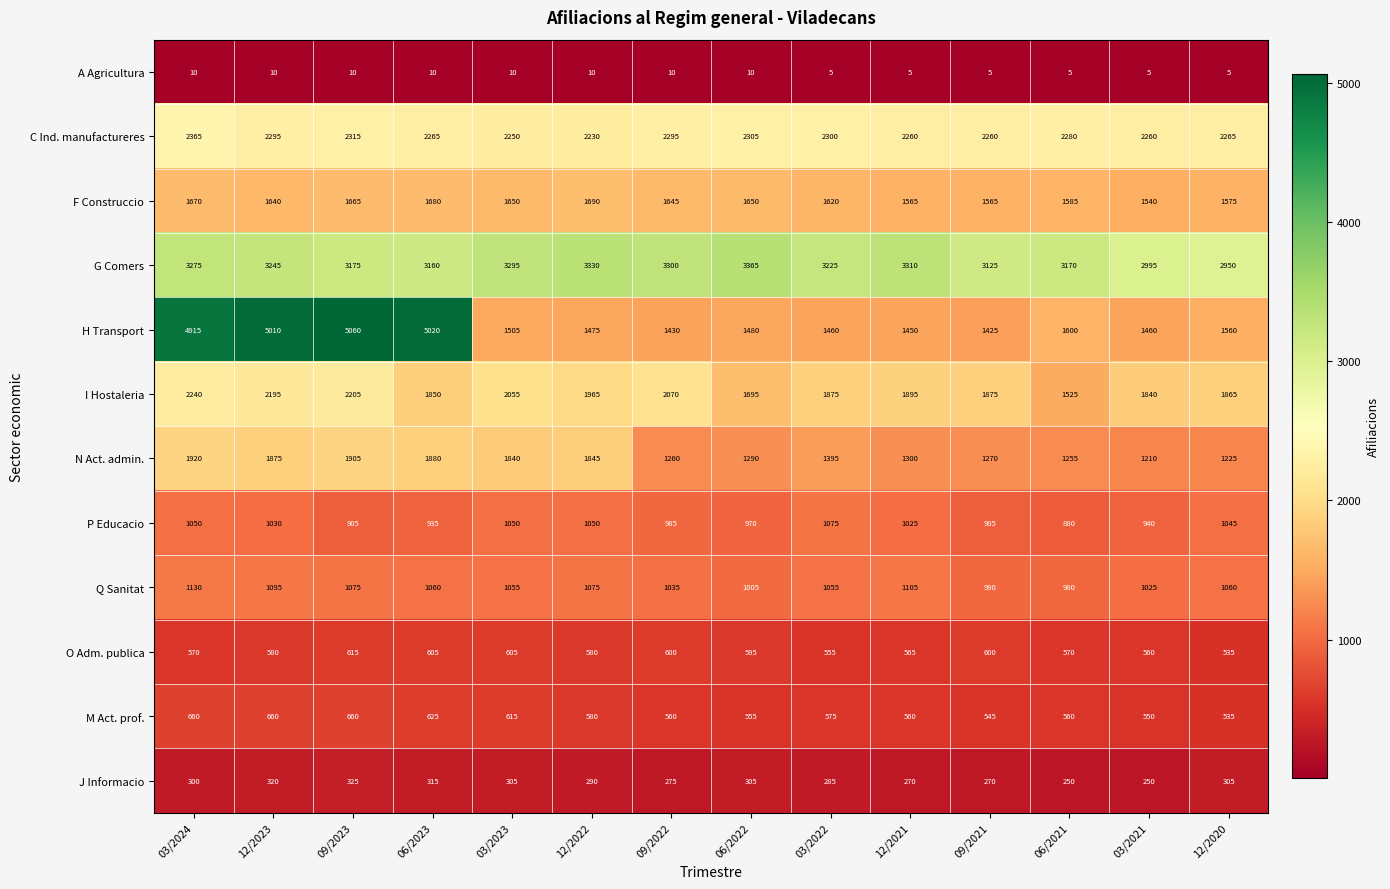

How many data points does each series have?

14